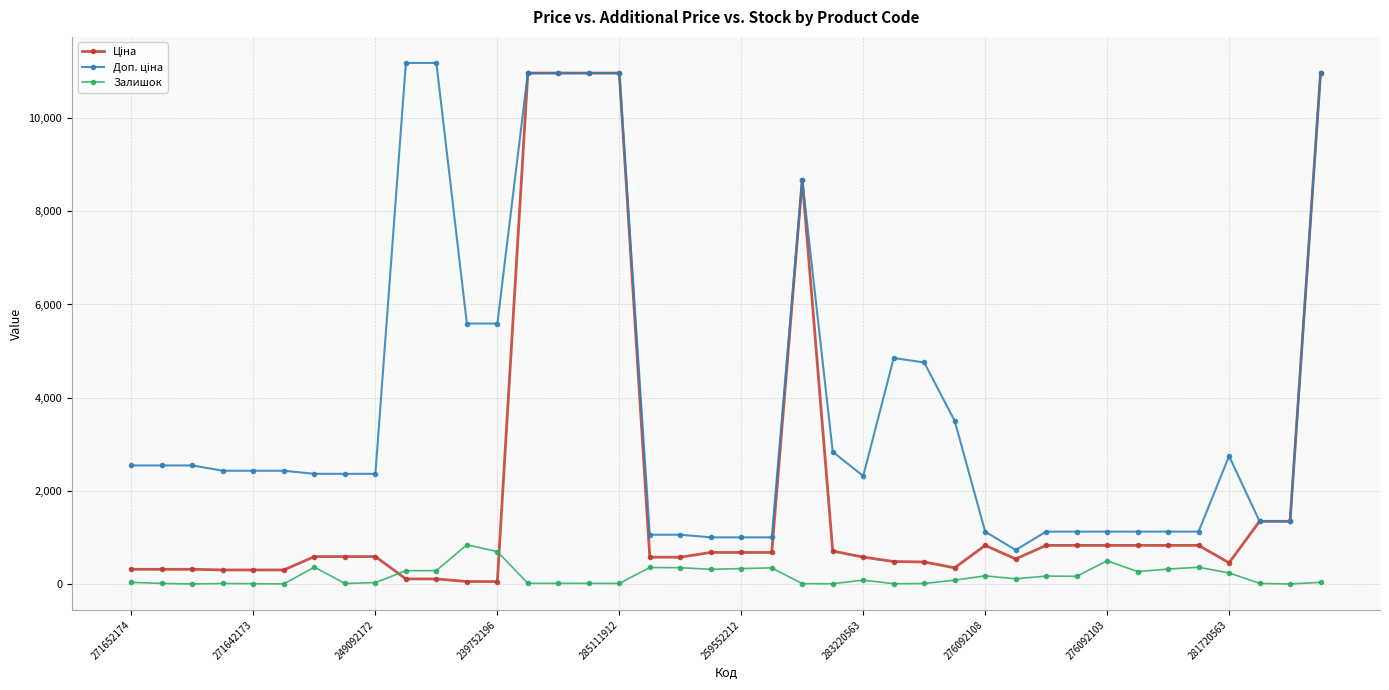

What is the greatest value displayed?

11182.0